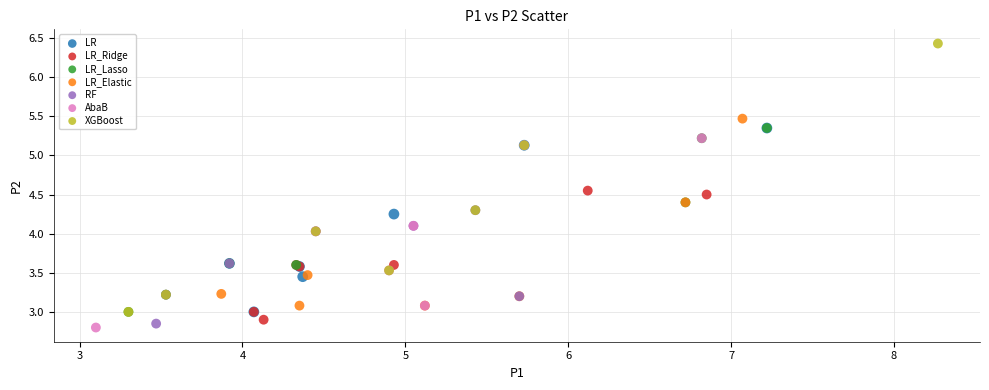

Which series reaches the minimum Y coordinate?

AbaB